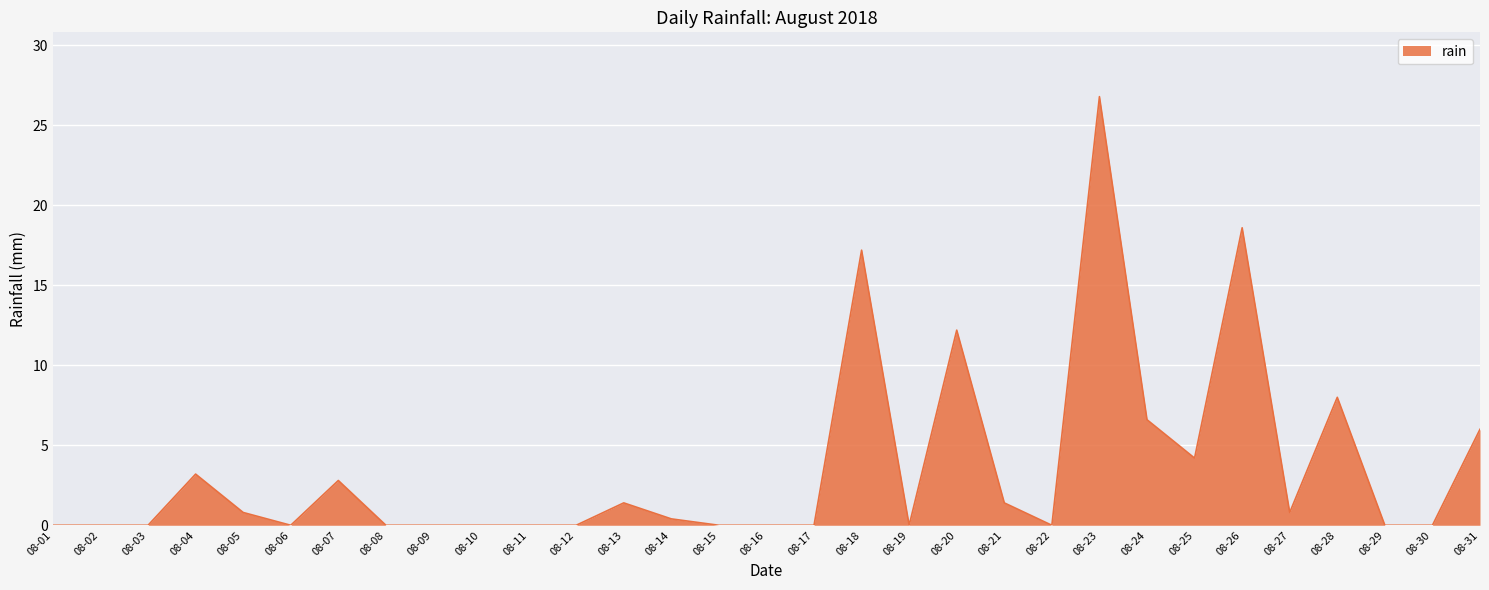

What is the difference between the values at 08-18 and 08-19?

17.2